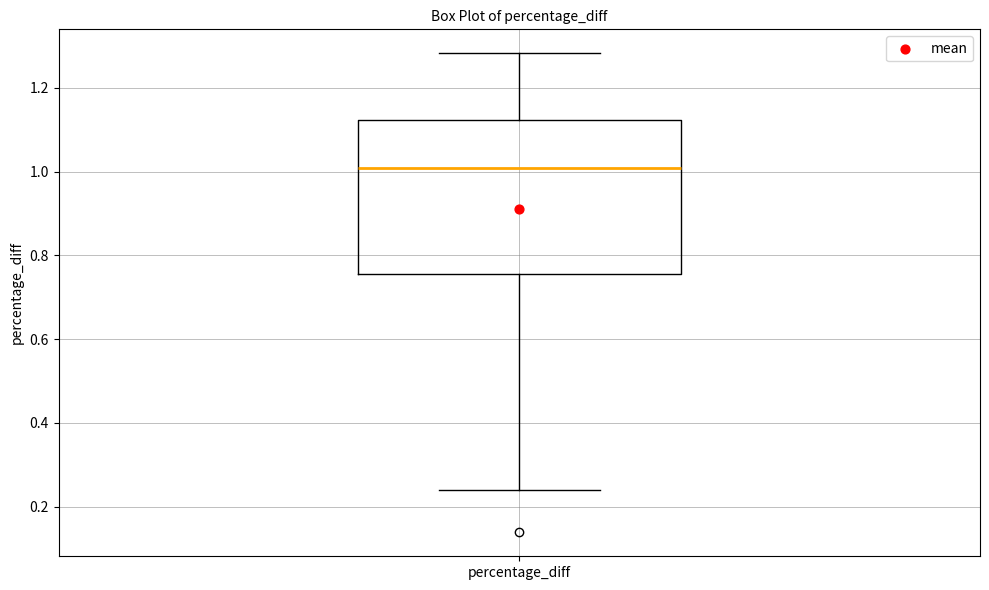

Where does the lower whisker of the box for percentage_diff end on the y-axis? The values are not printed on the chart, so give them approximately, as read against the axis.

0.24